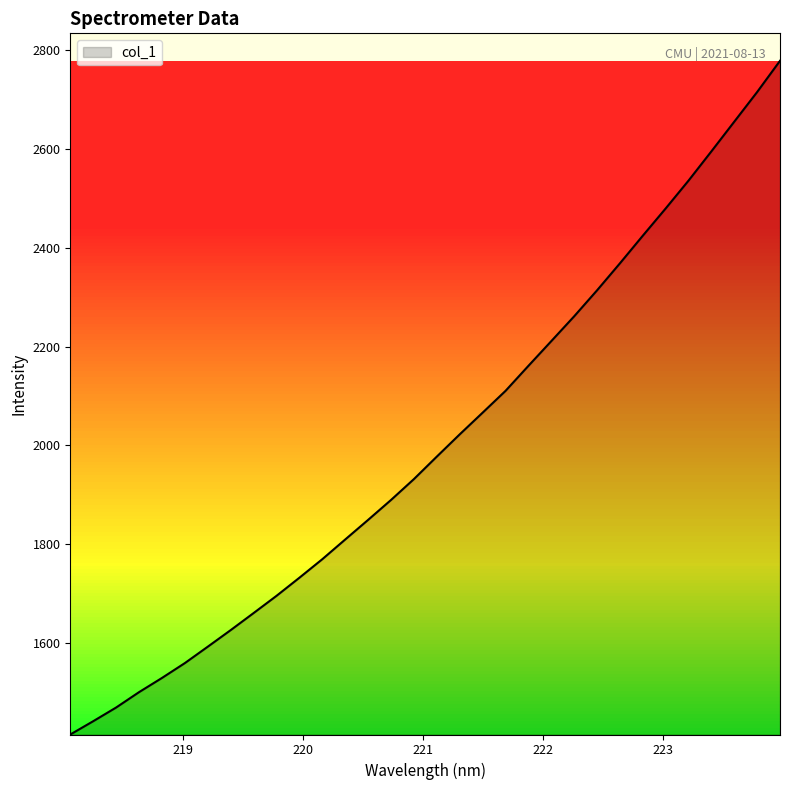

What is the greatest value displayed?

2778.2